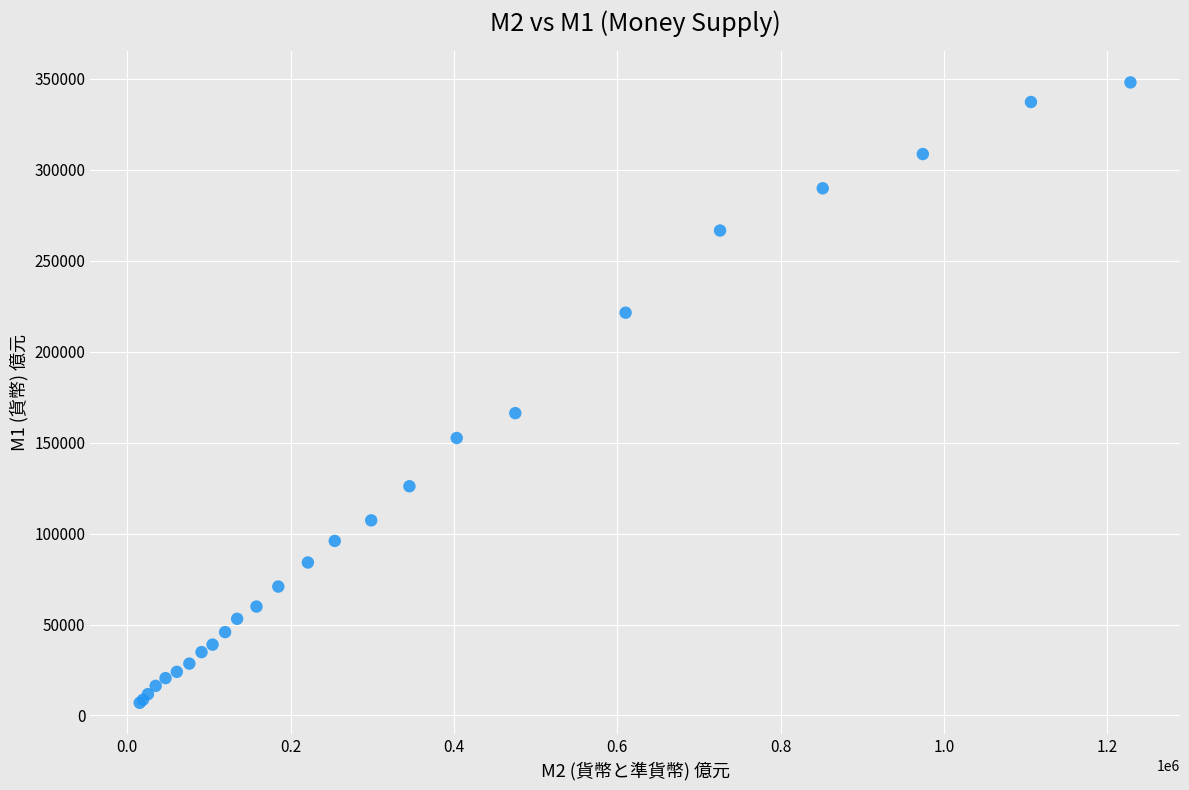

What Y value in the scatter plot is closest to 177503?

166217.1